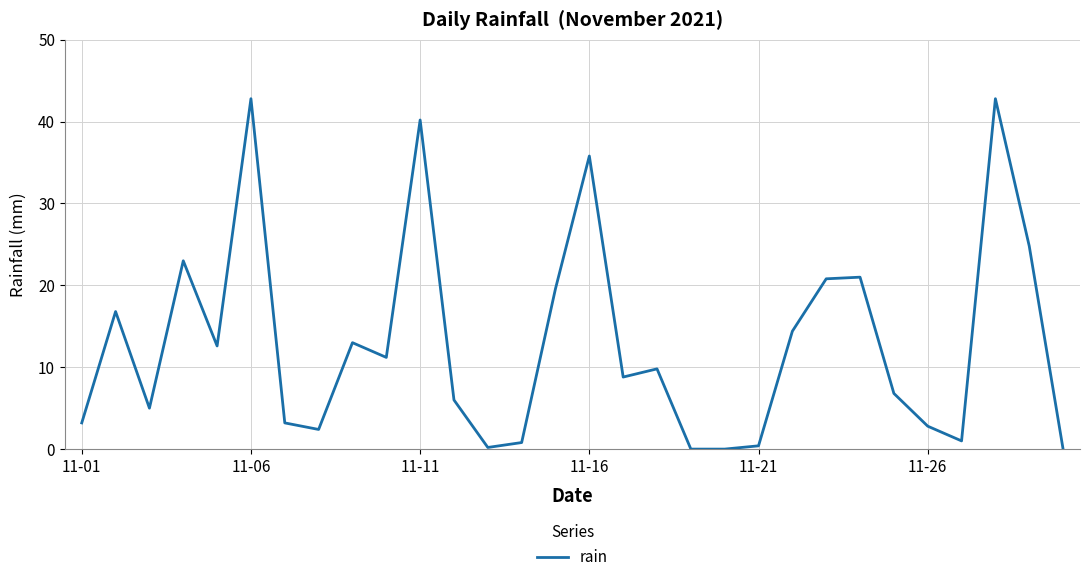

What is the greatest value displayed?

42.8